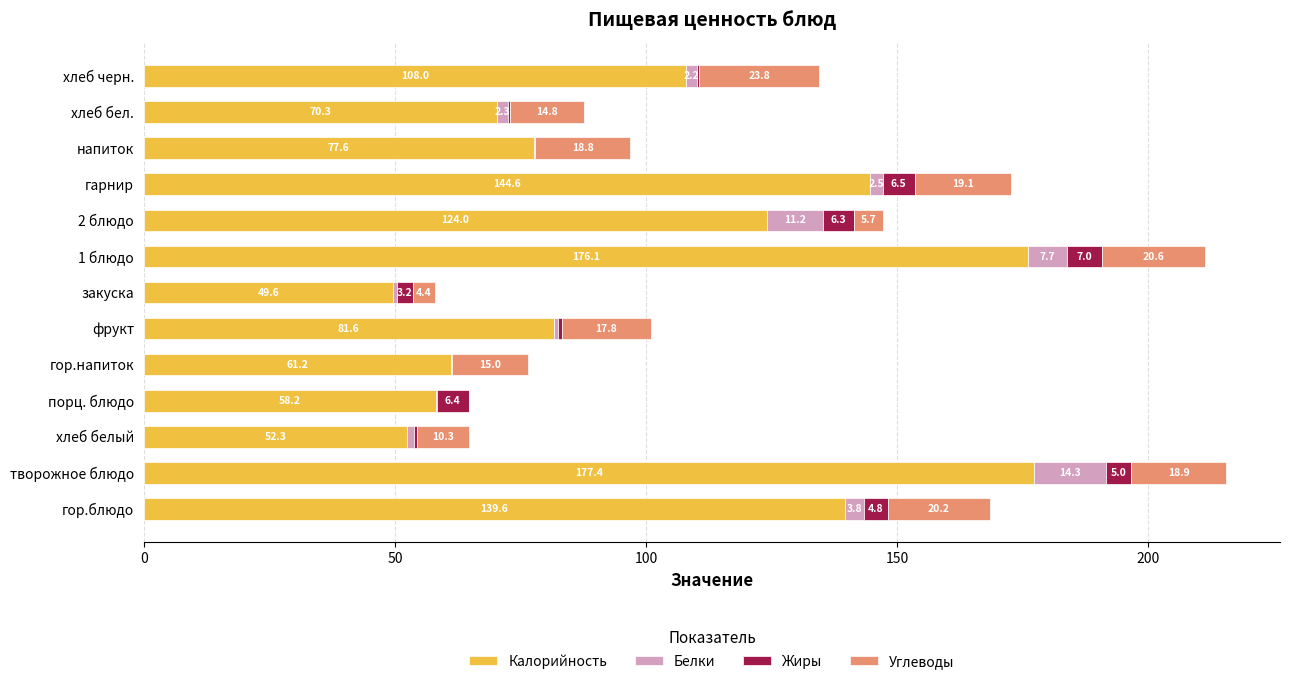

What is the highest value of the Калорийность series?

177.4